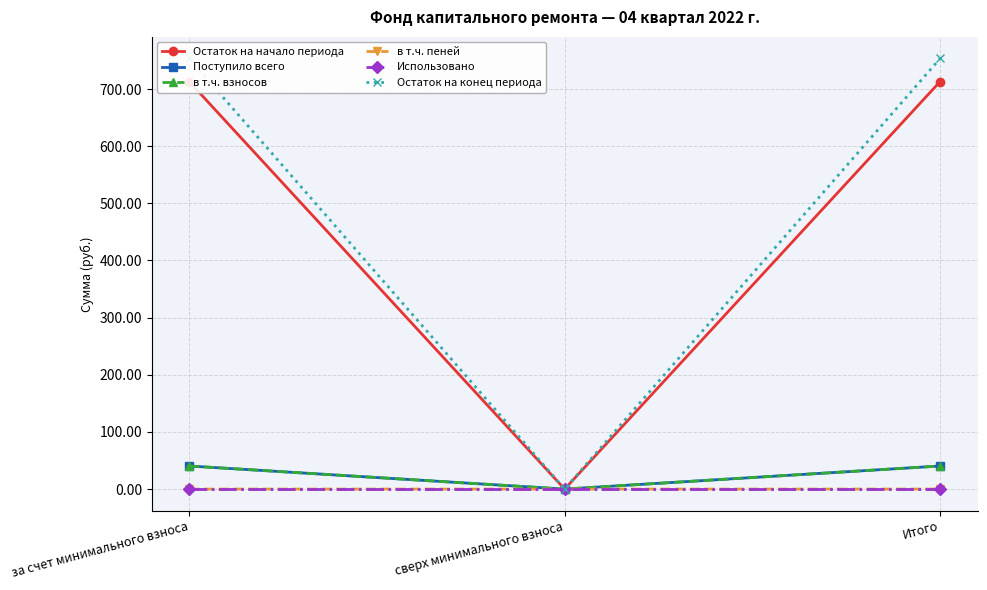

Which series changed the most between сверх минимального взноса and Итого?

Остаток на конец периода